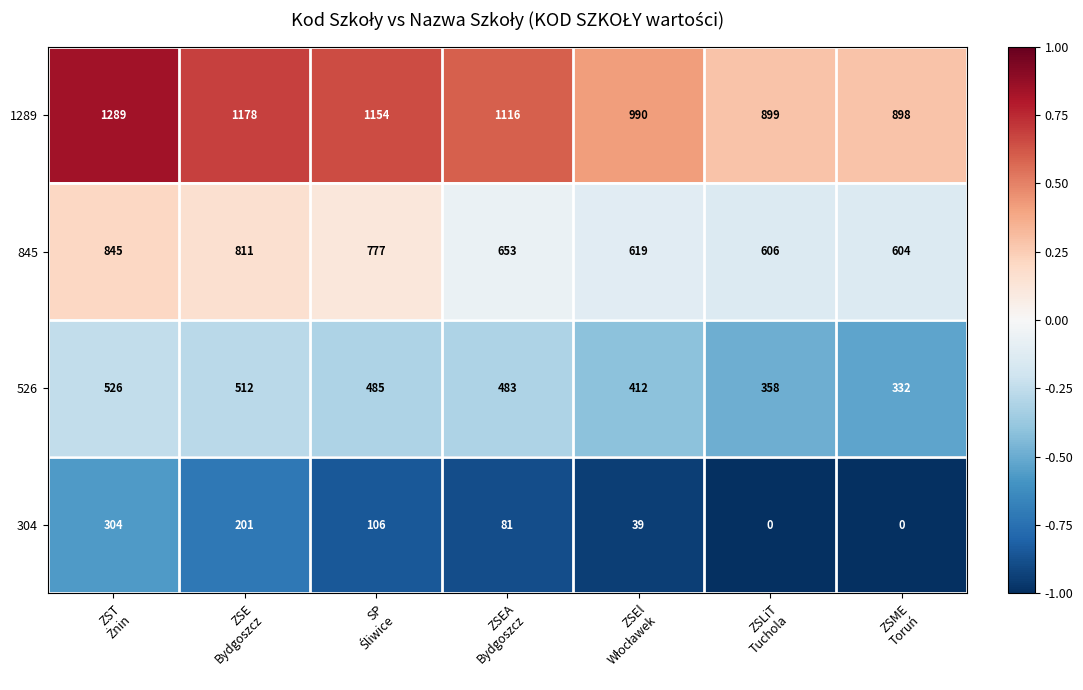

Reading right to left, transcribe all the data shown in this chart.

1289: 898	899	990	1116	1154	1178	1289
845: 604	606	619	653	777	811	845
526: 332	358	412	483	485	512	526
304: 0	0	39	81	106	201	304